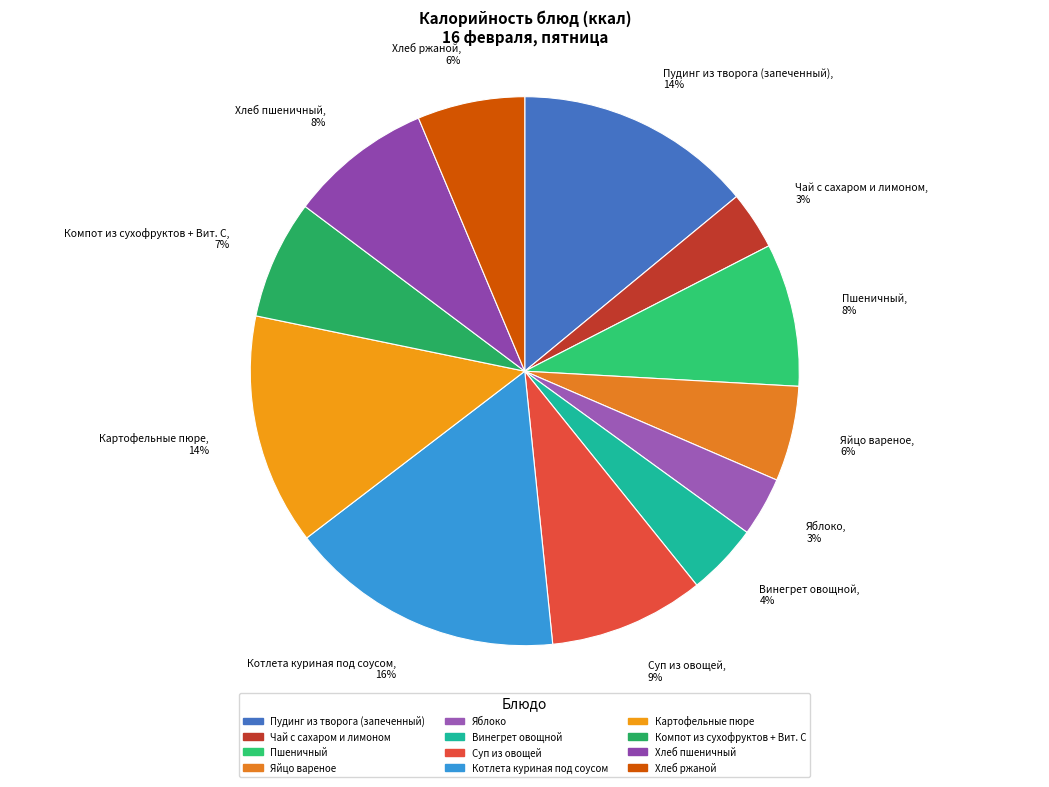

To the nearest percent, what percentage of the pie is Хлеб ржаной?

6%